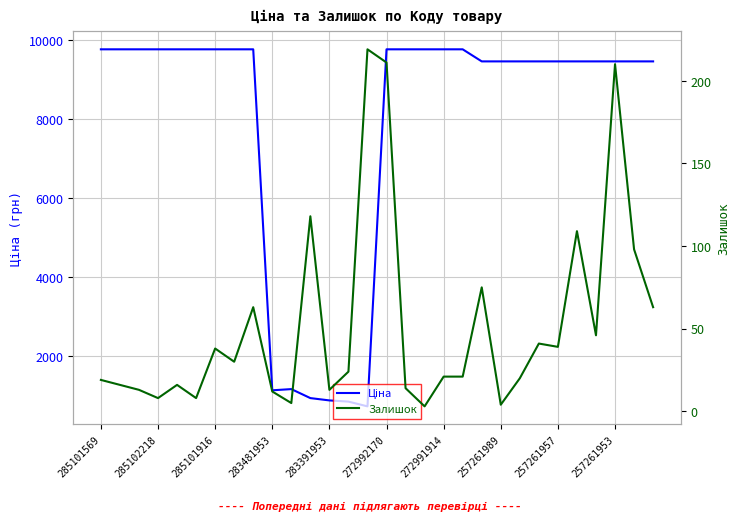

Is it true that Ціна equals 3172.8 at 17?

False